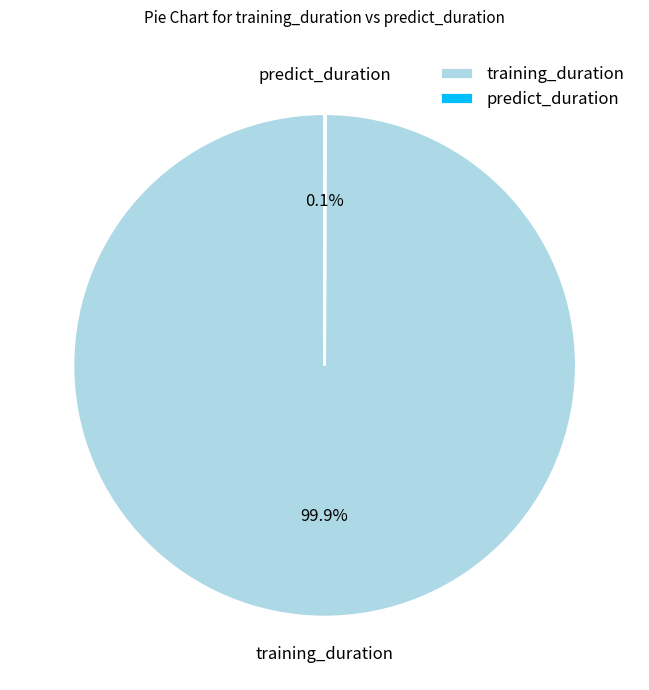

Which category has the biggest portion of the pie?

training_duration